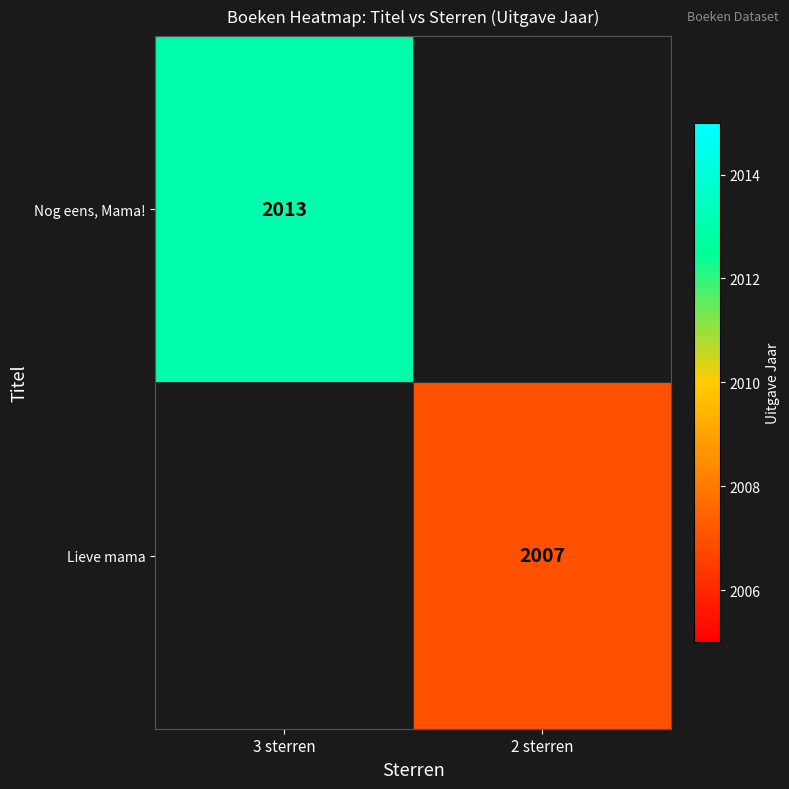

True or false: Lieve mama has a value of 2759 at 2 sterren.

False